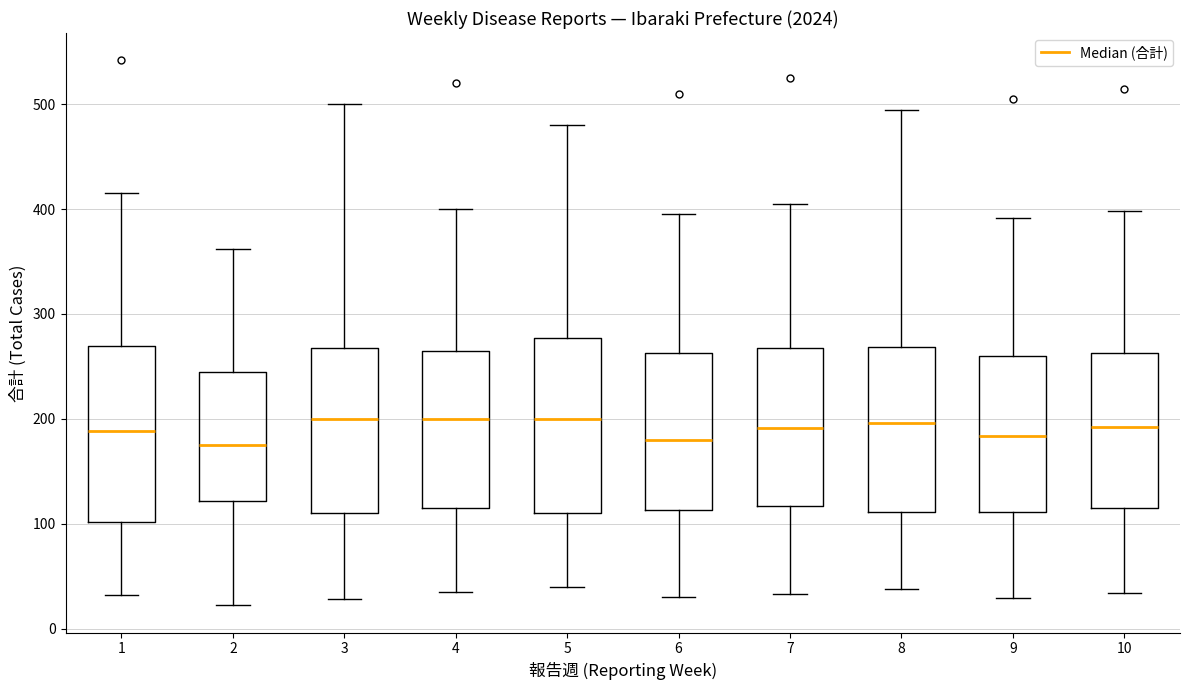

Reading left to right, transcribe this box plot: for each box, give where its median line is, the range the box spans, and where its two whiskers end, as read against the y-axis. The values are not printed on the chart, so give them approximately, as read against the axis.

1: median 190, box 100 to 270, whiskers 30 to 420
2: median 180, box 120 to 240, whiskers 20 to 360
3: median 200, box 110 to 270, whiskers 30 to 500
4: median 200, box 120 to 270, whiskers 40 to 400
5: median 200, box 110 to 280, whiskers 40 to 480
6: median 180, box 110 to 260, whiskers 30 to 400
7: median 190, box 120 to 270, whiskers 30 to 410
8: median 200, box 110 to 270, whiskers 40 to 500
9: median 180, box 110 to 260, whiskers 30 to 390
10: median 190, box 110 to 260, whiskers 30 to 400